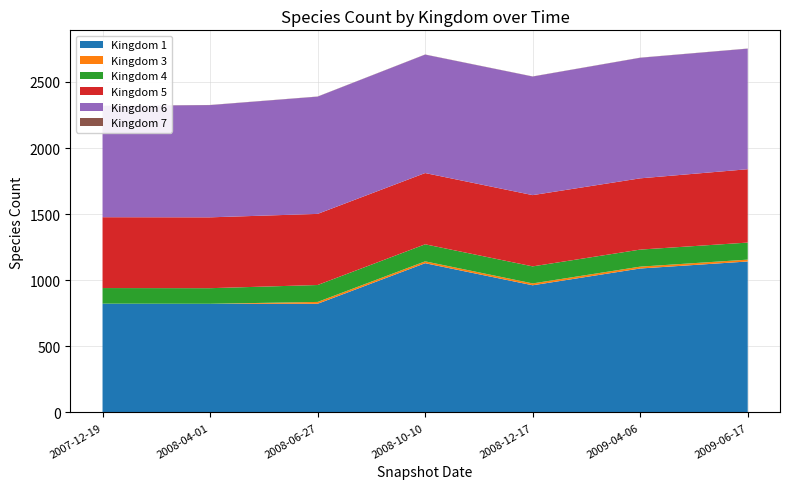

Reading left to right, what are all the values shown in this chart?

Kingdom 1: 823	822	822	1129	962	1089	1142
Kingdom 3: 0	0	14	14	14	14	14
Kingdom 4: 118	118	128	129	129	129	129
Kingdom 5: 536	536	538	539	539	539	555
Kingdom 6: 842	849	887	896	897	912	912
Kingdom 7: 1	1	1	1	1	1	1